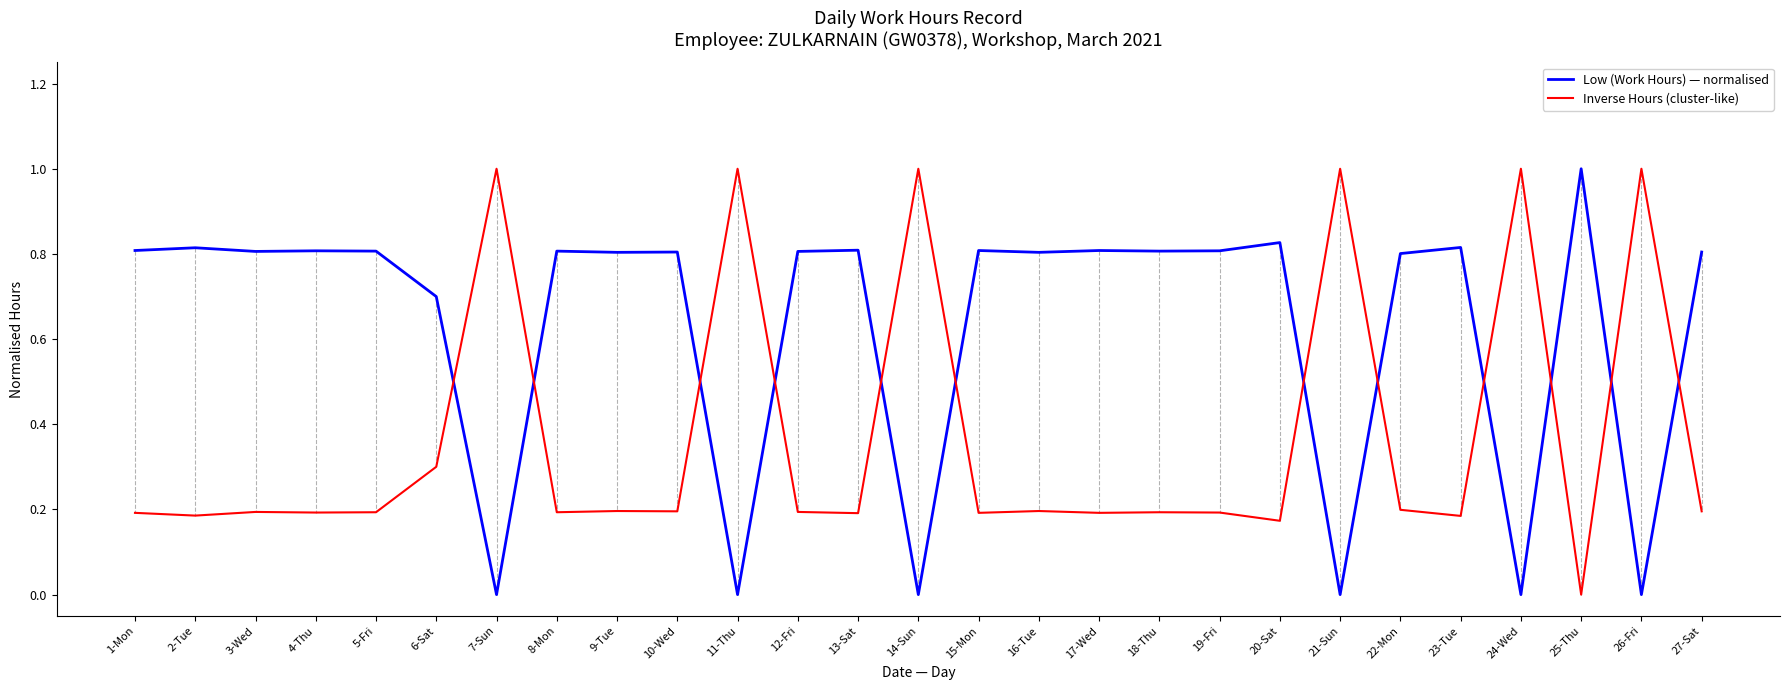

Which category has the lowest value in the Inverse Hours (cluster-like) series?

25-Thu